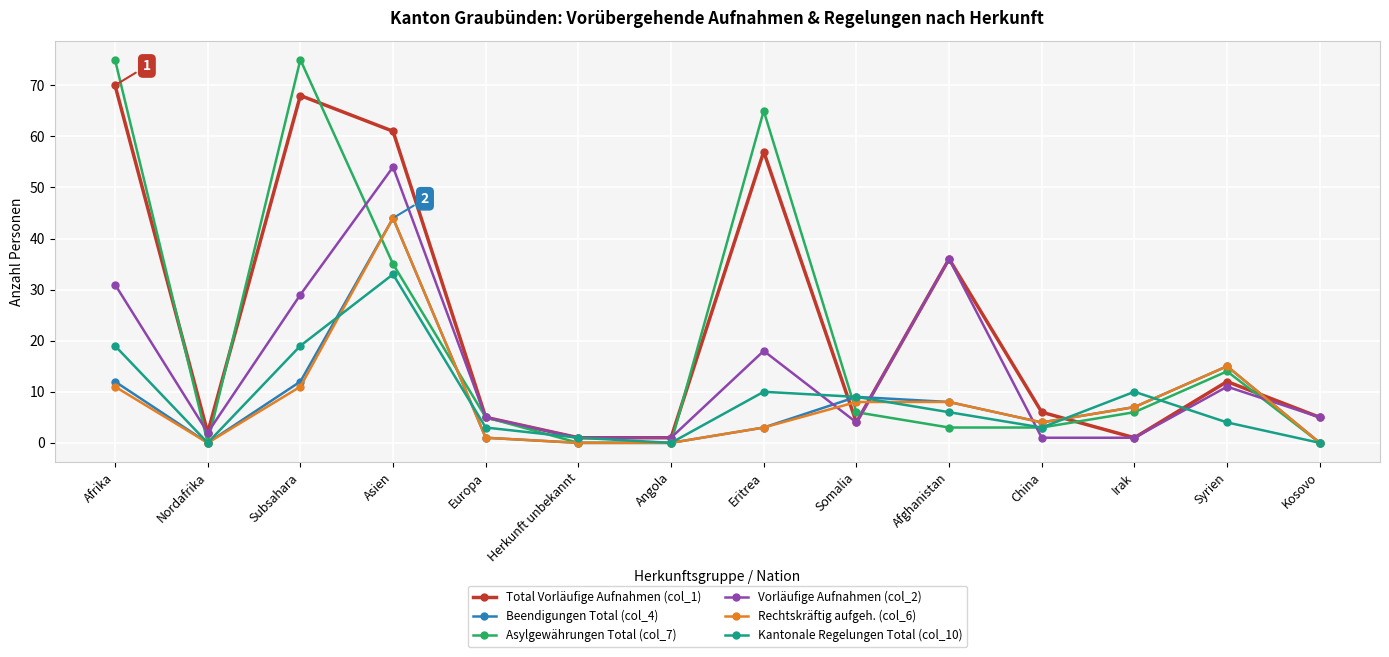

What is the highest value of the Total Vorläufige Aufnahmen (col_1) series?

70